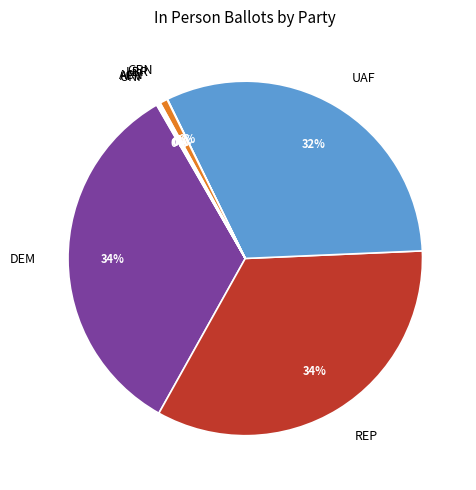

True or false: LBR accounts for 12% of the total.

False